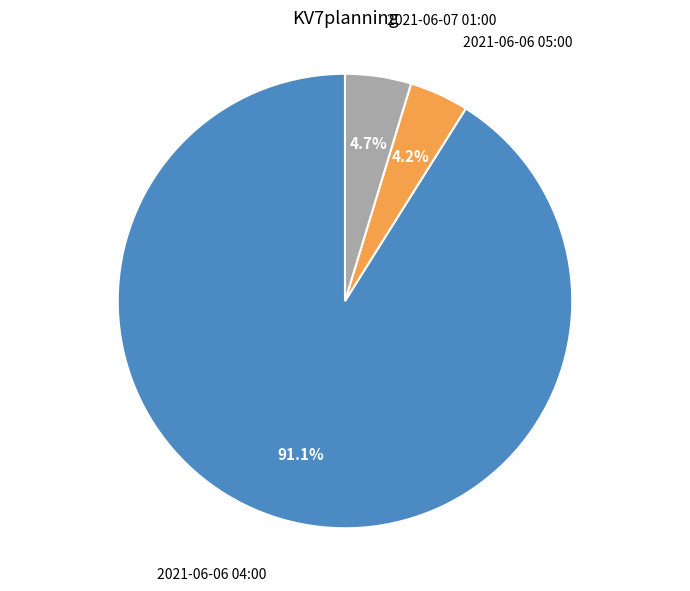

What percentage is the 2021-06-07 01:00 slice, to the nearest percent?

5%